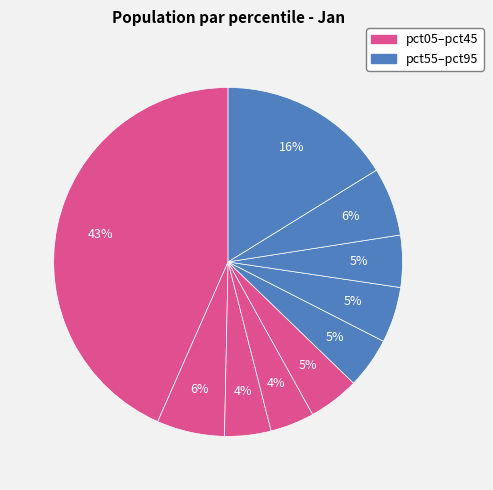

How many segments does this pie chart have?

10